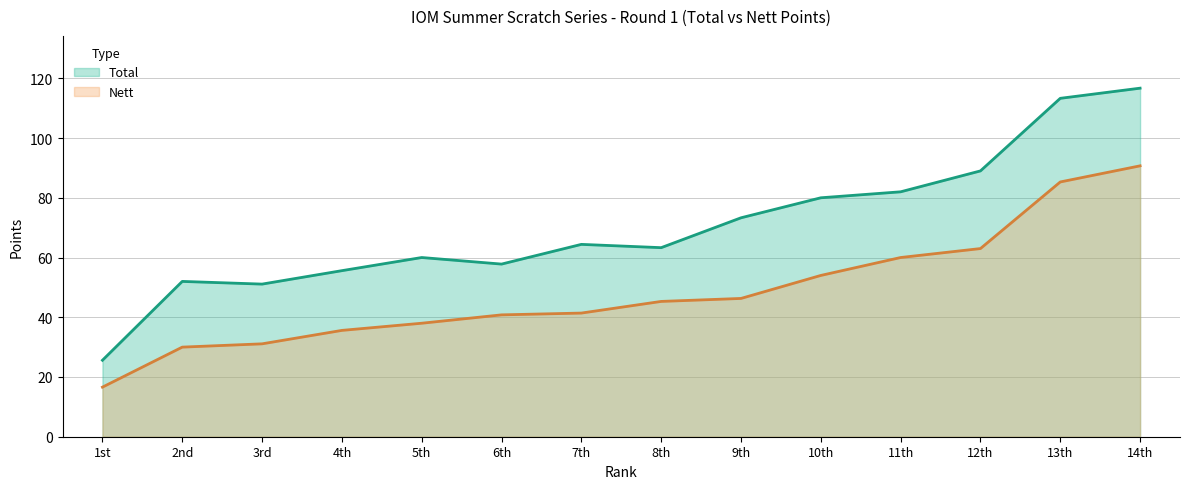

What is the greatest value displayed?

116.7